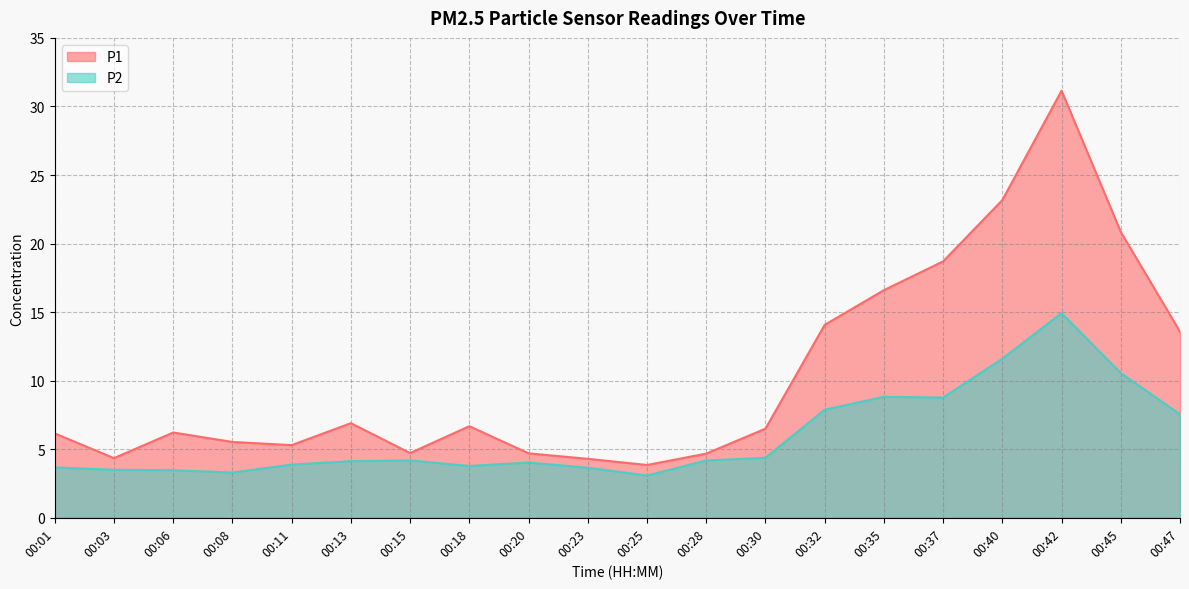

At which category does P1 reach its first local peak?

00:06